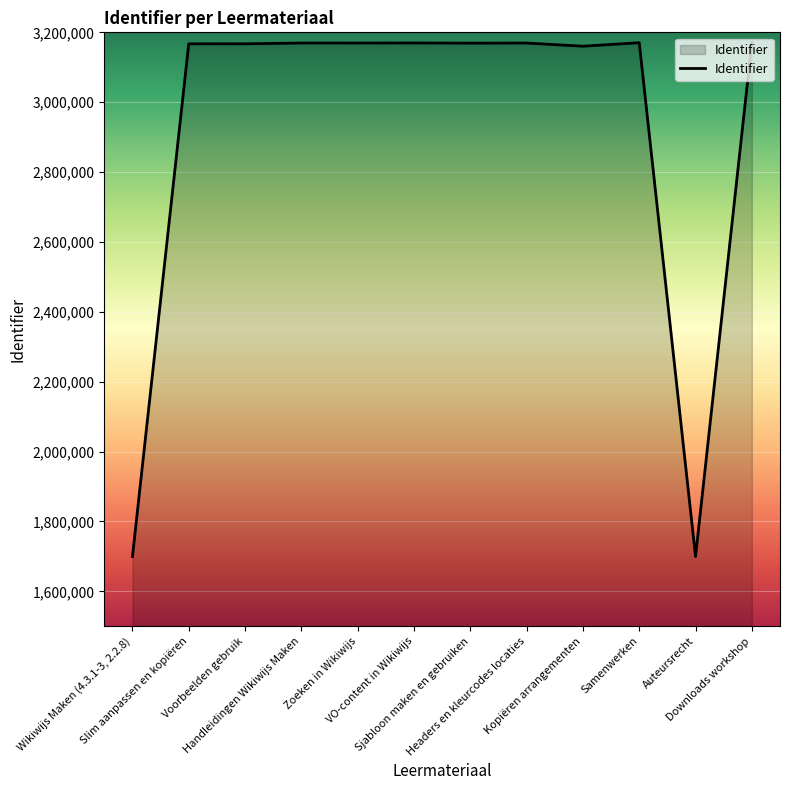

What is the smallest value displayed?

1699581